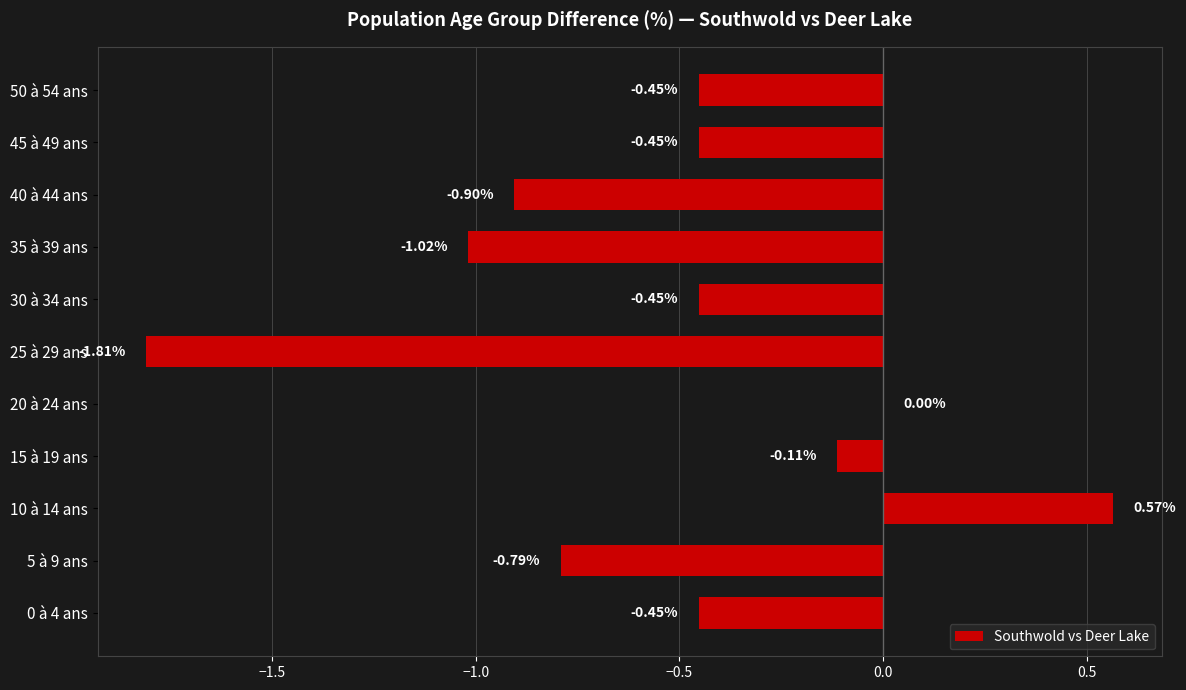

What is the sum of all values?

-5.9